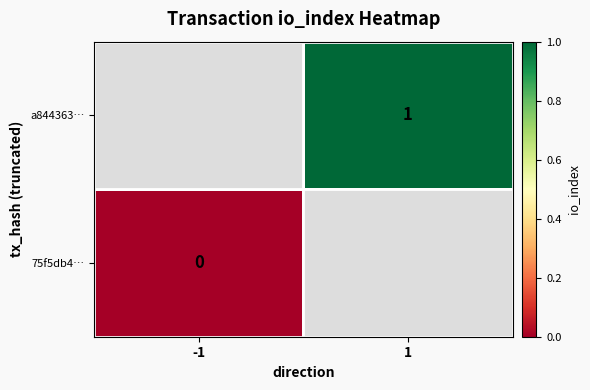

Is it true that a844363… equals 1 at 1?

True